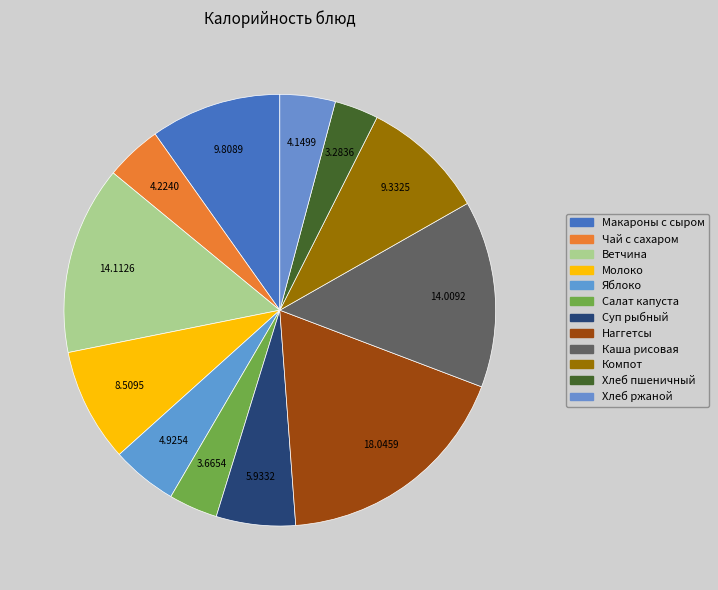

How many slices are in this pie chart?

12